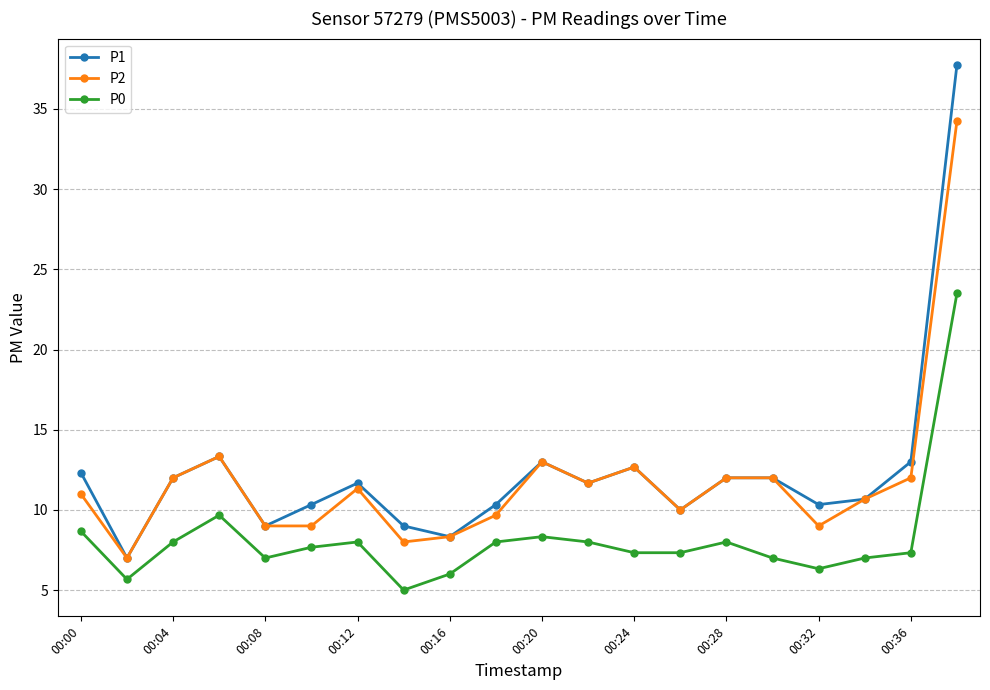

Which series has the widest spread of values?

P1